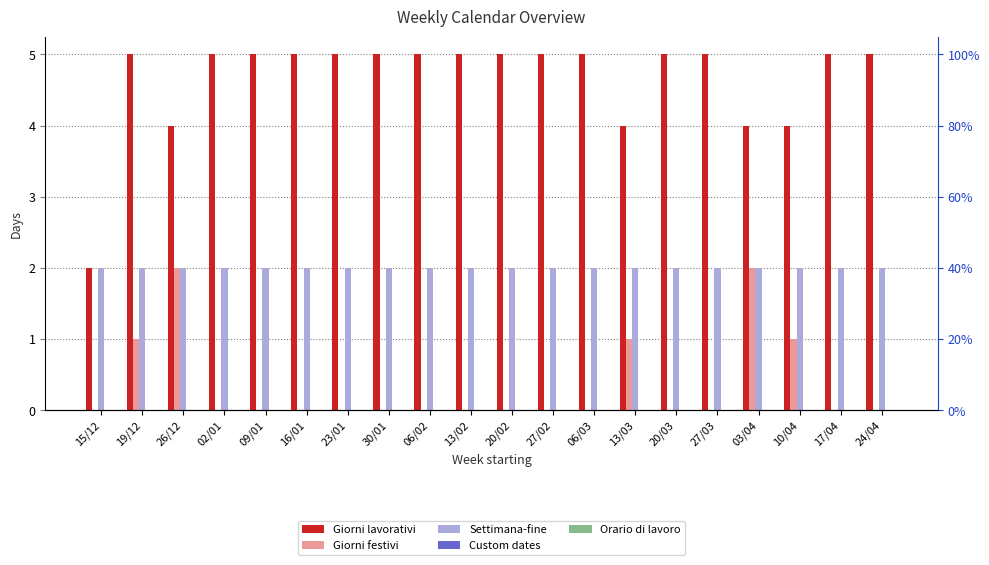

Reading right to left, transcribe all the data shown in this chart.

Giorni lavorativi: 24/04=5	17/04=5	10/04=4	03/04=4	27/03=5	20/03=5	13/03=4	06/03=5	27/02=5	20/02=5	13/02=5	06/02=5	30/01=5	23/01=5	16/01=5	09/01=5	02/01=5	26/12=4	19/12=5	15/12=2
Giorni festivi: 24/04=0	17/04=0	10/04=1	03/04=2	27/03=0	20/03=0	13/03=1	06/03=0	27/02=0	20/02=0	13/02=0	06/02=0	30/01=0	23/01=0	16/01=0	09/01=0	02/01=0	26/12=2	19/12=1	15/12=0
Settimana-fine: 24/04=2	17/04=2	10/04=2	03/04=2	27/03=2	20/03=2	13/03=2	06/03=2	27/02=2	20/02=2	13/02=2	06/02=2	30/01=2	23/01=2	16/01=2	09/01=2	02/01=2	26/12=2	19/12=2	15/12=2
Custom dates: 24/04=0	17/04=0	10/04=0	03/04=0	27/03=0	20/03=0	13/03=0	06/03=0	27/02=0	20/02=0	13/02=0	06/02=0	30/01=0	23/01=0	16/01=0	09/01=0	02/01=0	26/12=0	19/12=0	15/12=0
Orario di lavoro: 24/04=0	17/04=0	10/04=0	03/04=0	27/03=0	20/03=0	13/03=0	06/03=0	27/02=0	20/02=0	13/02=0	06/02=0	30/01=0	23/01=0	16/01=0	09/01=0	02/01=0	26/12=0	19/12=0	15/12=0